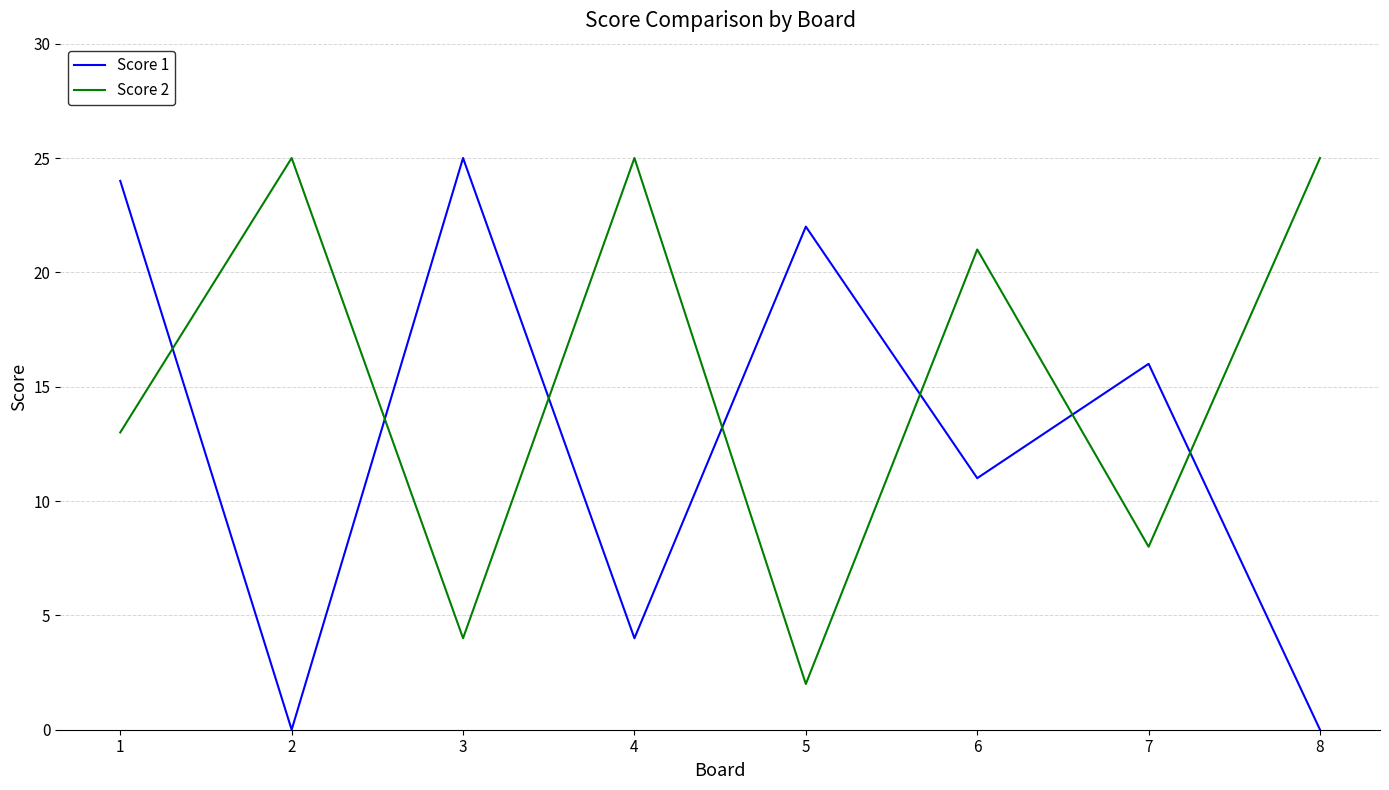

At which category does Score 2 reach its first local peak?

2